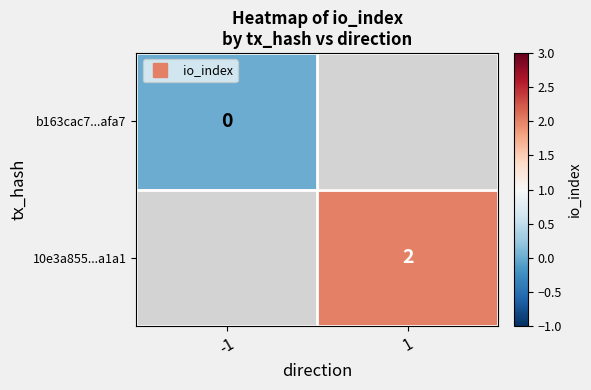

At how many categories does at least one series exceed 1?

1